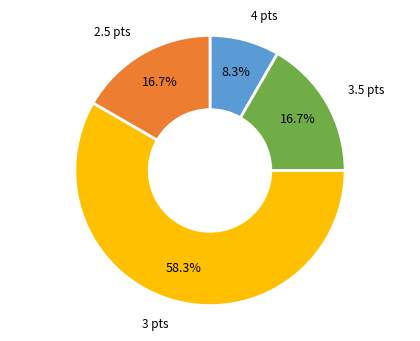

Is there a majority slice in this chart?

Yes